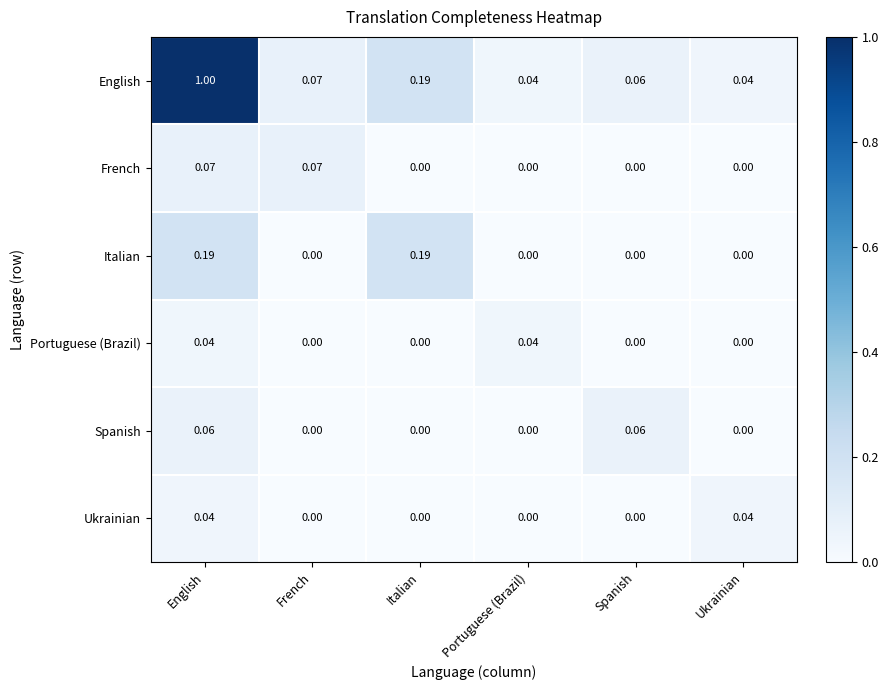

At how many categories does at least one series exceed 0?

6